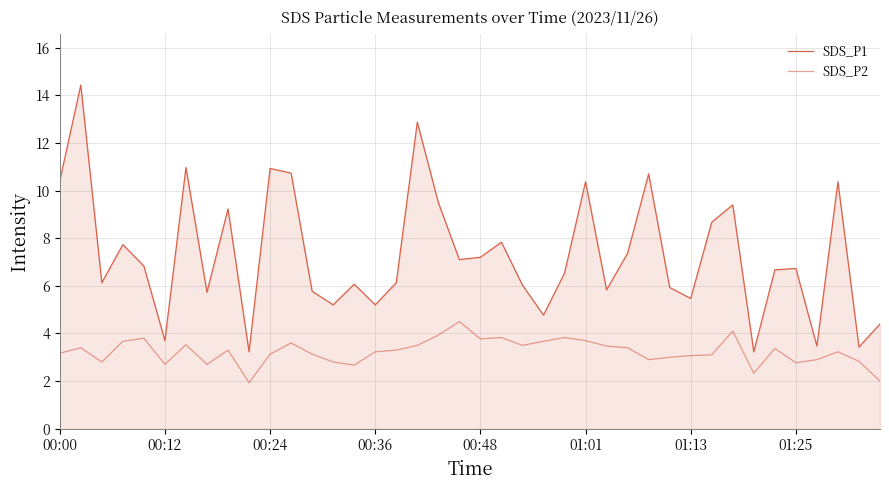

Does the chart display data point markers on the line(s)?

No